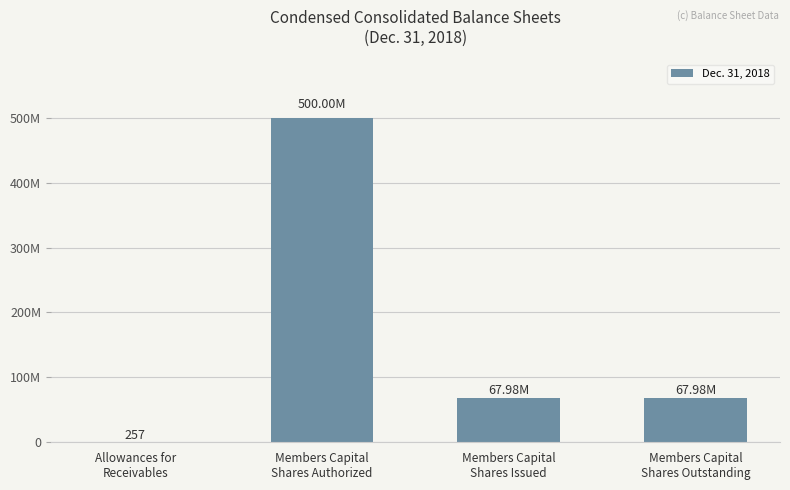

Reading left to right, what are all the values shown in this chart?

Allowances for
Receivables=257	Members Capital
Shares Authorized=500000000	Members Capital
Shares Issued=67983095	Members Capital
Shares Outstanding=67983095